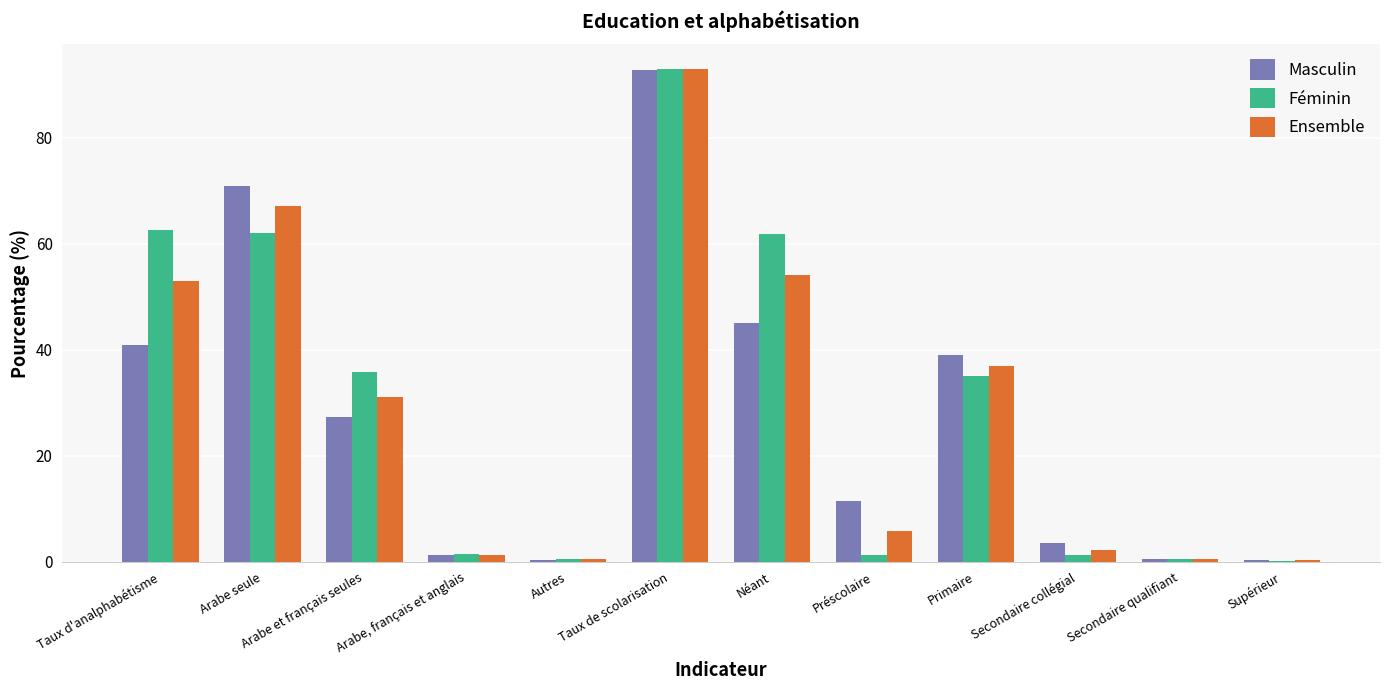

Between Taux d'analphabétisme and Taux de scolarisation, which series saw the biggest shift?

Masculin